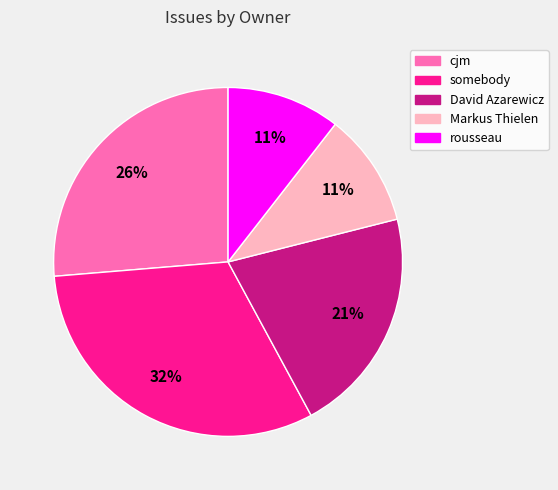

To the nearest percent, what is the difference between the largest and smallest slice percentages?

21%